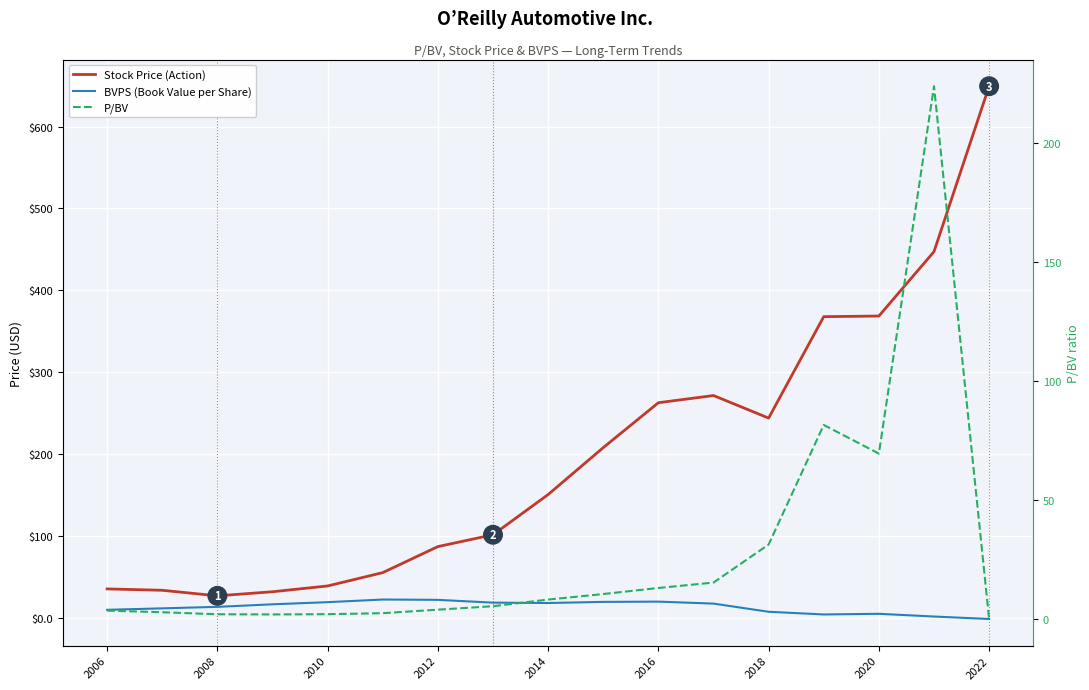

What are all the series names shown in the legend?

Stock Price (Action), BVPS (Book Value per Share), P/BV